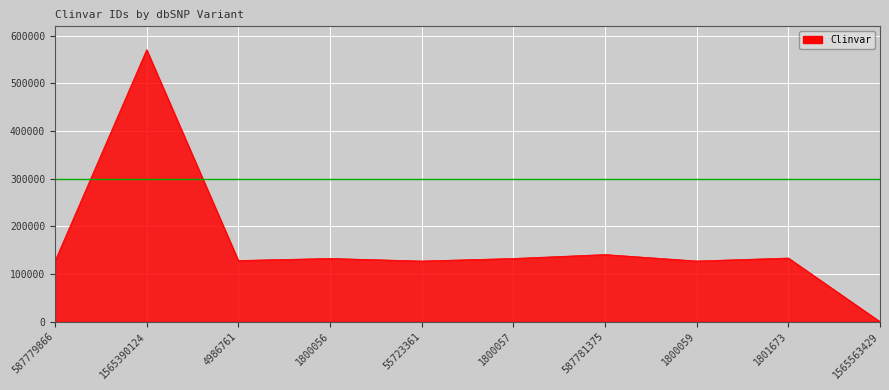

What is the change in value from 4986761 to 1800057?

+4241